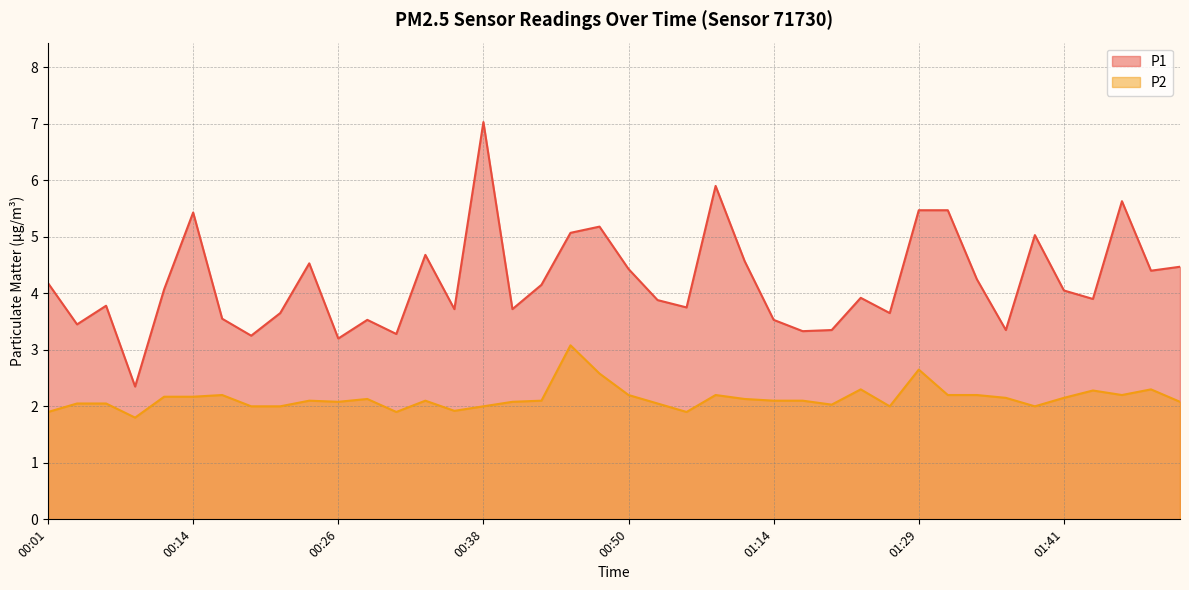

True or false: P2 and P1 intersect in this chart.

False